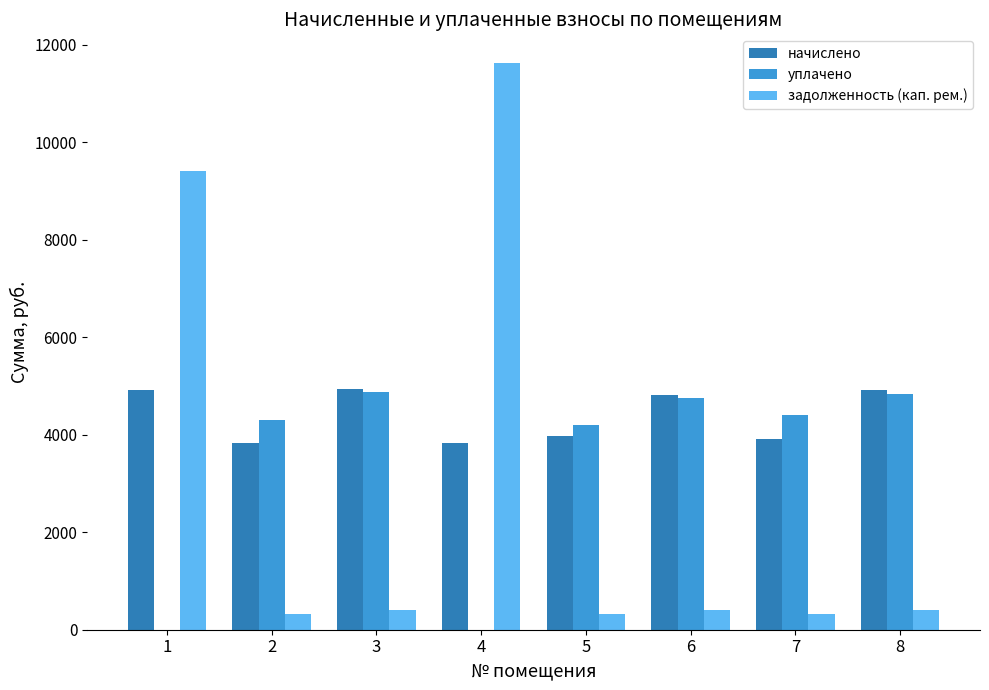

Which series has the largest total across all categories?

начислено